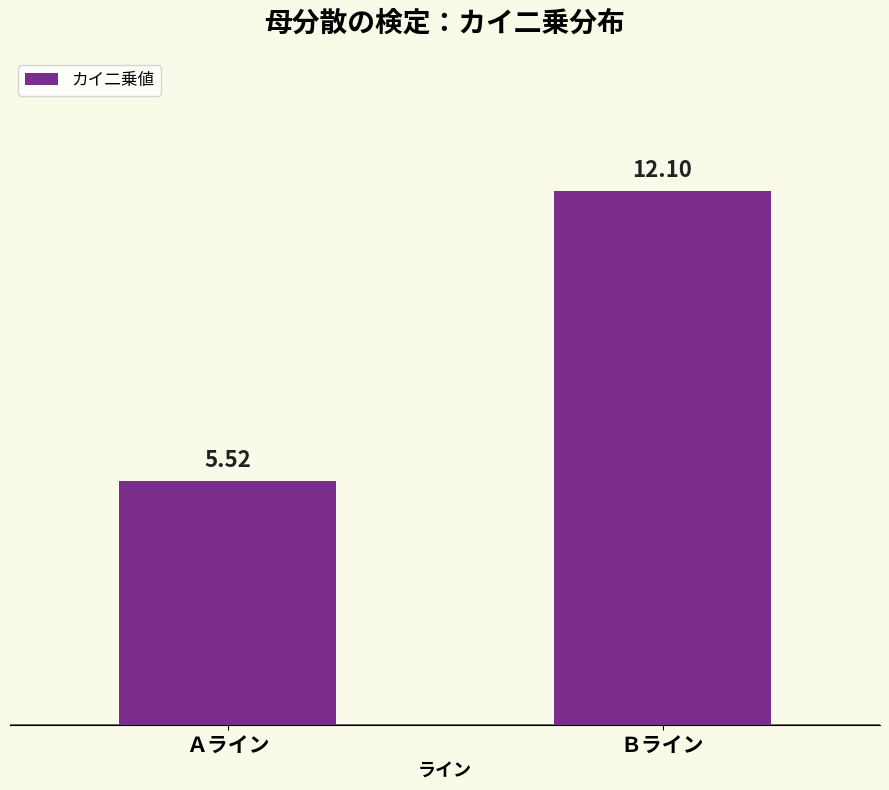

What is the average value?

8.8